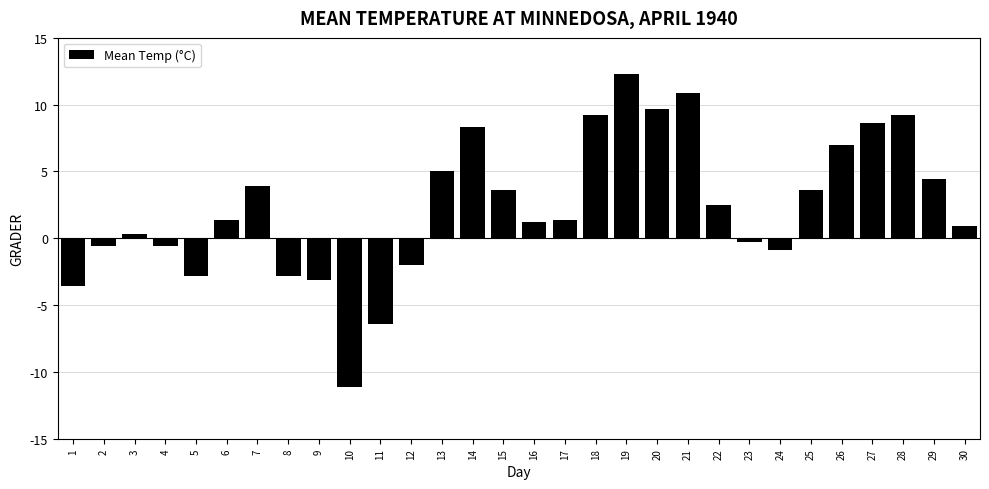

Reading left to right, transcribe all the data shown in this chart.

-3.6	-0.6	0.3	-0.6	-2.8	1.4	3.9	-2.8	-3.1	-11.1	-6.4	-2.0	5.0	8.3	3.6	1.2	1.4	9.2	12.3	9.7	10.9	2.5	-0.3	-0.9	3.6	7.0	8.6	9.2	4.4	0.9